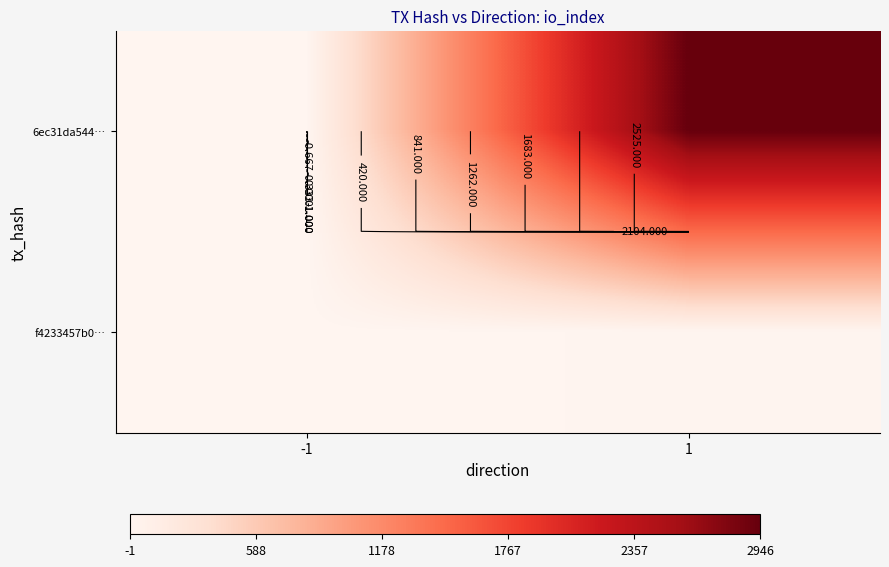

Which category has the highest value in the 6ec31da544… series?

1